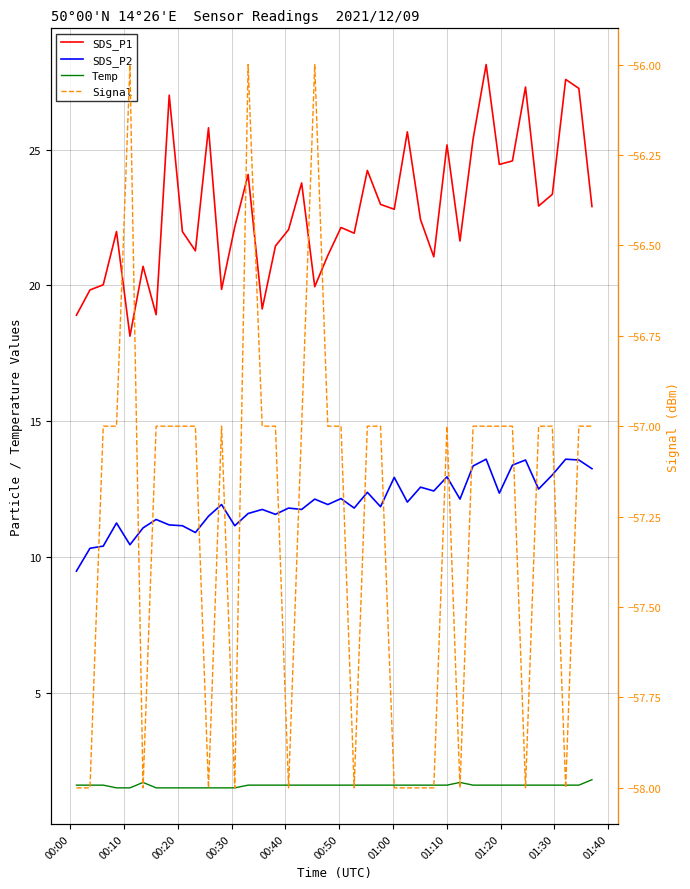

True or false: Signal and SDS_P1 cross at least once.

False